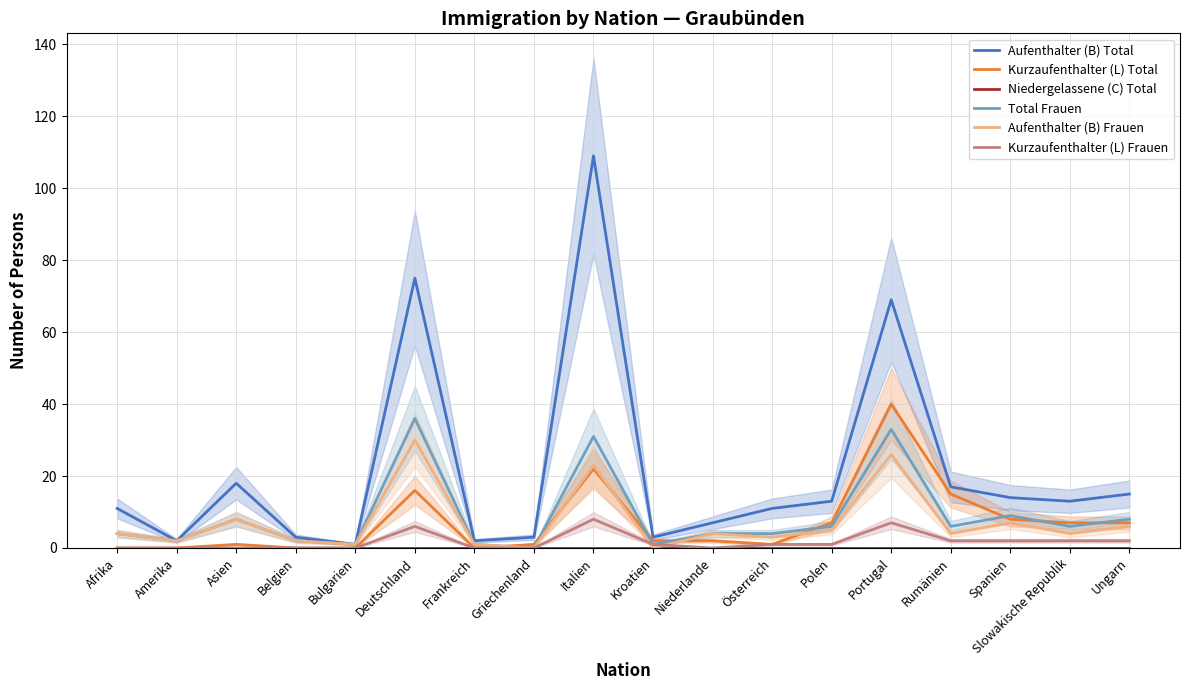

Reading right to left, extract all data points from this chart.

Aufenthalter (B) Total: Ungarn=15	Slowakische Republik=13	Spanien=14	Rumänien=17	Portugal=69	Polen=13	Österreich=11	Niederlande=7	Kroatien=3	Italien=109	Griechenland=3	Frankreich=2	Deutschland=75	Bulgarien=1	Belgien=3	Asien=18	Amerika=2	Afrika=11
Kurzaufenthalter (L) Total: Ungarn=7	Slowakische Republik=7	Spanien=8	Rumänien=15	Portugal=40	Polen=7	Österreich=1	Niederlande=2	Kroatien=2	Italien=22	Griechenland=1	Frankreich=0	Deutschland=16	Bulgarien=0	Belgien=0	Asien=1	Amerika=0	Afrika=0
Niedergelassene (C) Total: Ungarn=0	Slowakische Republik=0	Spanien=0	Rumänien=0	Portugal=0	Polen=0	Österreich=0	Niederlande=0	Kroatien=0	Italien=0	Griechenland=0	Frankreich=0	Deutschland=0	Bulgarien=0	Belgien=0	Asien=0	Amerika=0	Afrika=0
Total Frauen: Ungarn=8	Slowakische Republik=6	Spanien=9	Rumänien=6	Portugal=33	Polen=6	Österreich=4	Niederlande=4	Kroatien=1	Italien=31	Griechenland=0	Frankreich=1	Deutschland=36	Bulgarien=1	Belgien=2	Asien=8	Amerika=2	Afrika=4
Aufenthalter (B) Frauen: Ungarn=6	Slowakische Republik=4	Spanien=7	Rumänien=4	Portugal=26	Polen=5	Österreich=3	Niederlande=4	Kroatien=0	Italien=23	Griechenland=0	Frankreich=1	Deutschland=30	Bulgarien=1	Belgien=2	Asien=8	Amerika=2	Afrika=4
Kurzaufenthalter (L) Frauen: Ungarn=2	Slowakische Republik=2	Spanien=2	Rumänien=2	Portugal=7	Polen=1	Österreich=1	Niederlande=0	Kroatien=1	Italien=8	Griechenland=0	Frankreich=0	Deutschland=6	Bulgarien=0	Belgien=0	Asien=0	Amerika=0	Afrika=0